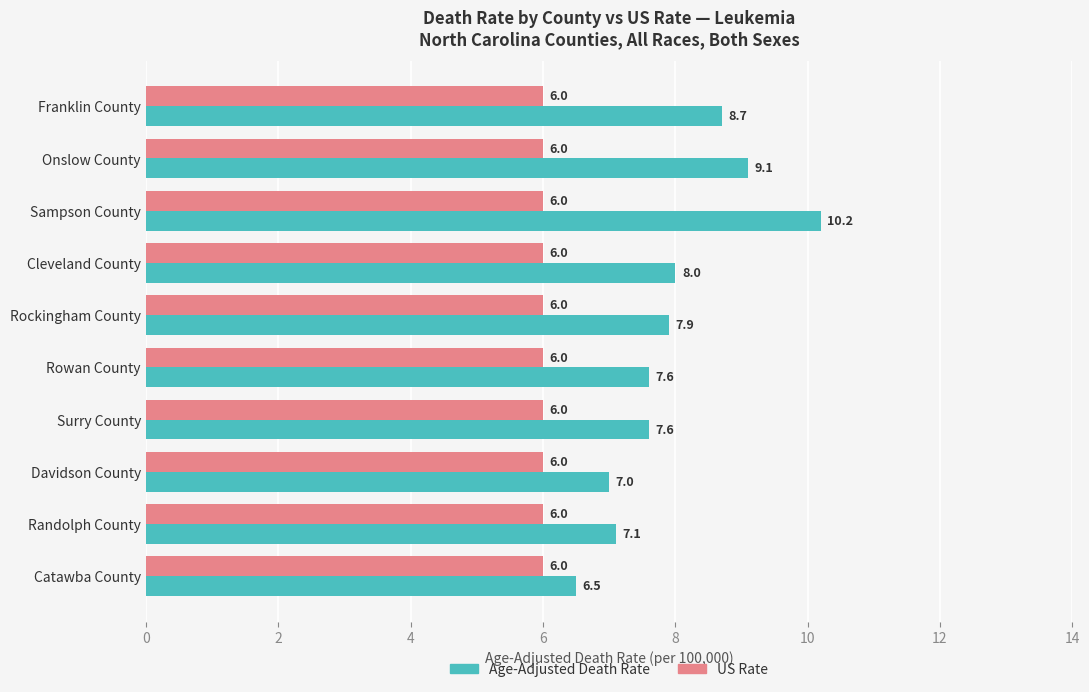

What is the difference between the Age-Adjusted Death Rate values at Rowan County and Davidson County?

0.6